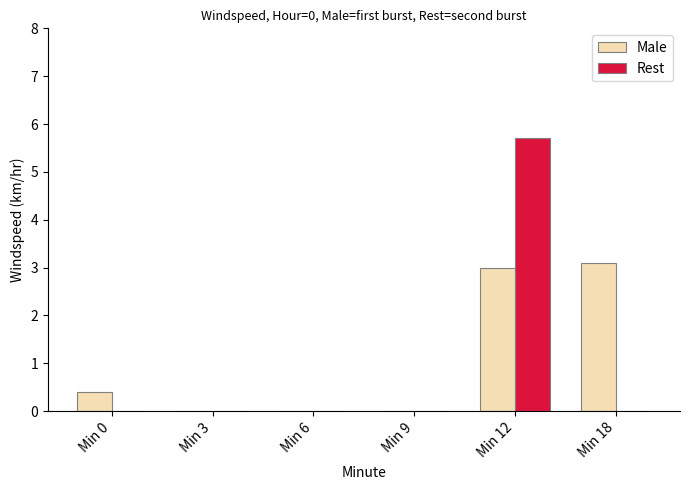

Is it true that Rest equals 2.9 at Min 18?

False